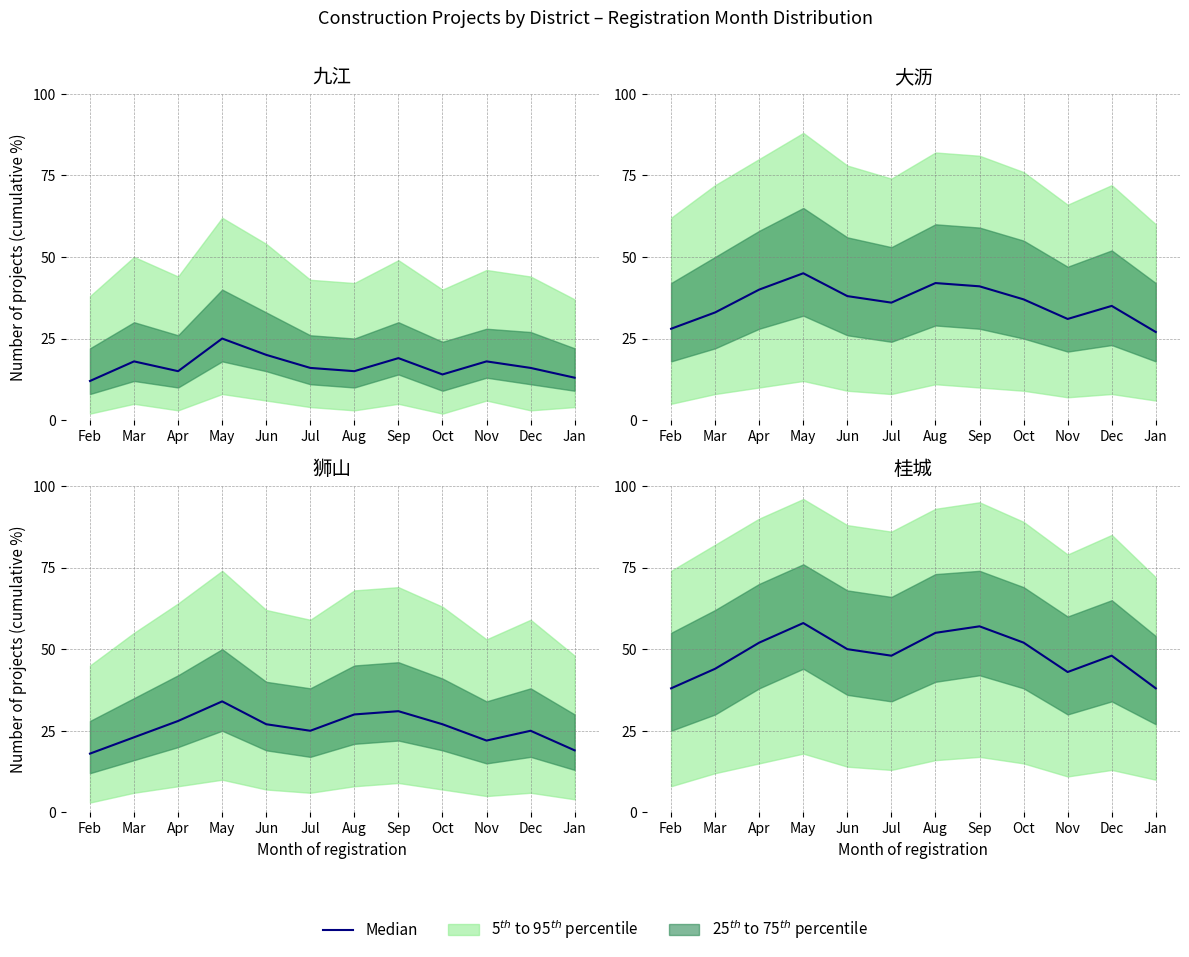

What value does the data have at Mar?

44